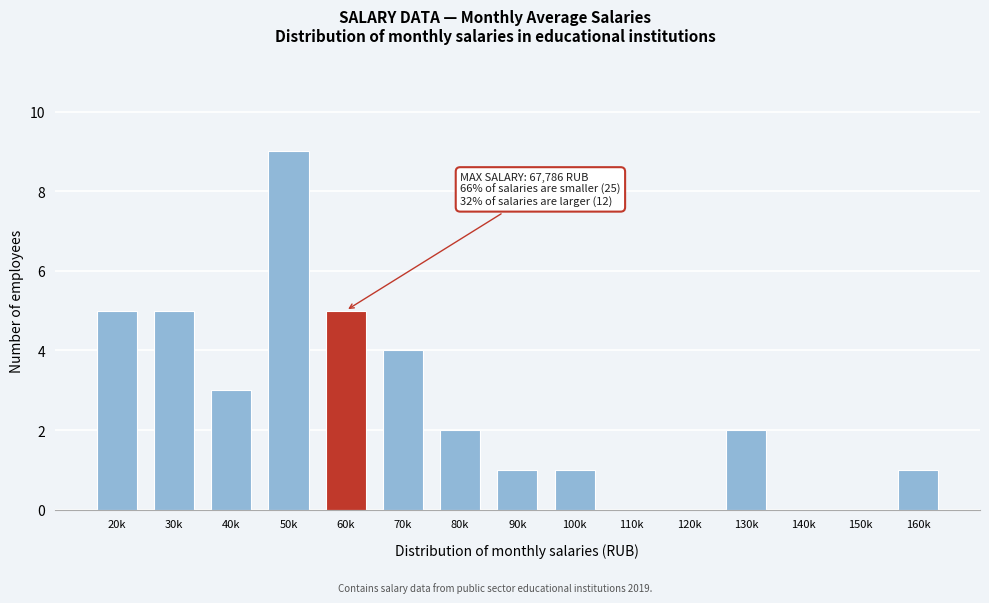

Reading left to right, what are all the values shown in this chart?

20k=5	30k=5	40k=3	50k=9	60k=5	70k=4	80k=2	90k=1	100k=1	110k=0	120k=0	130k=2	140k=0	150k=0	160k=1